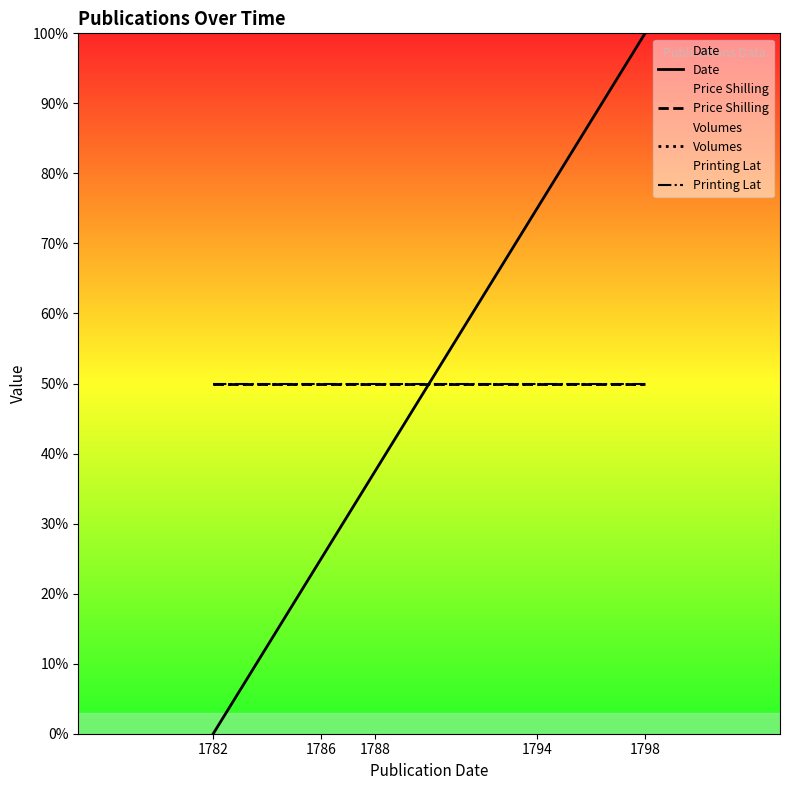

Reading right to left, list all the values displayed in this chart.

Date: 100.0	75.0	37.5	25.0	0.0
Price Shilling: 50.0	50.0	50.0	50.0	50.0
Volumes: 50.0	50.0	50.0	50.0	50.0
Printing Lat: 50.0	50.0	50.0	50.0	50.0